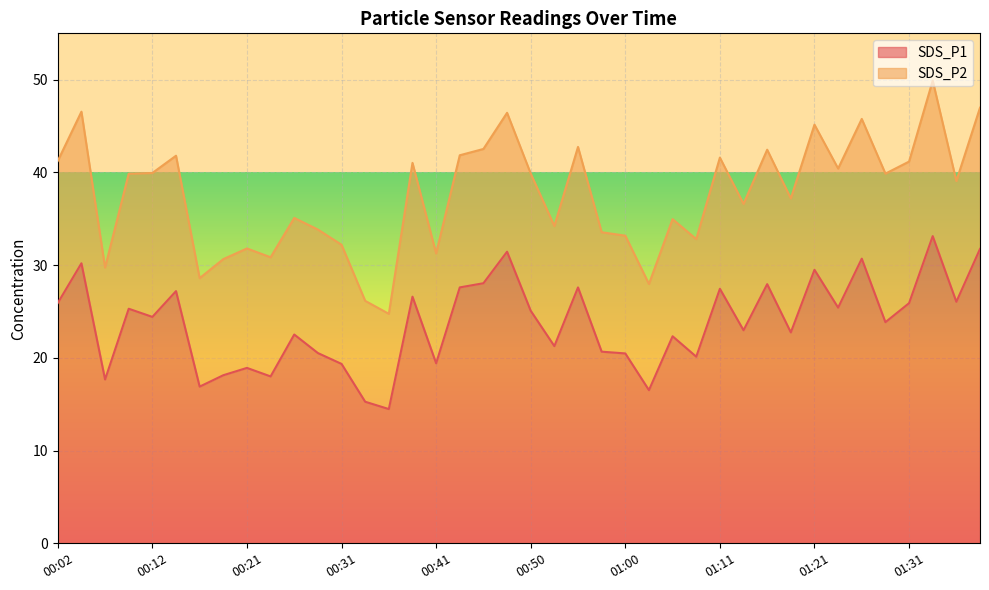

How many categories are shown in the chart?

40